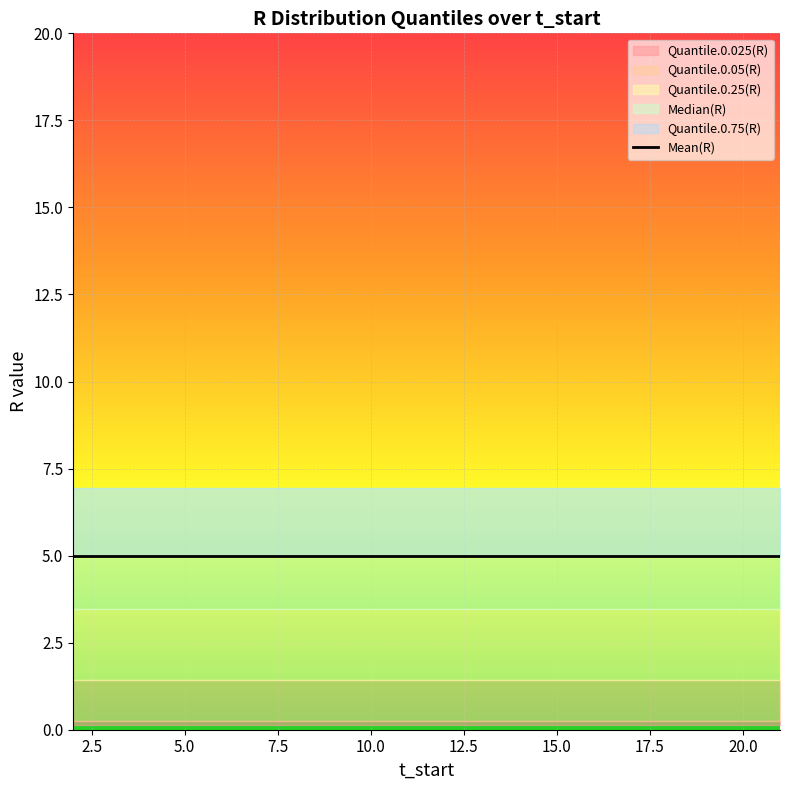

What is the sum of all Quantile.0.05(R) values?

5.1